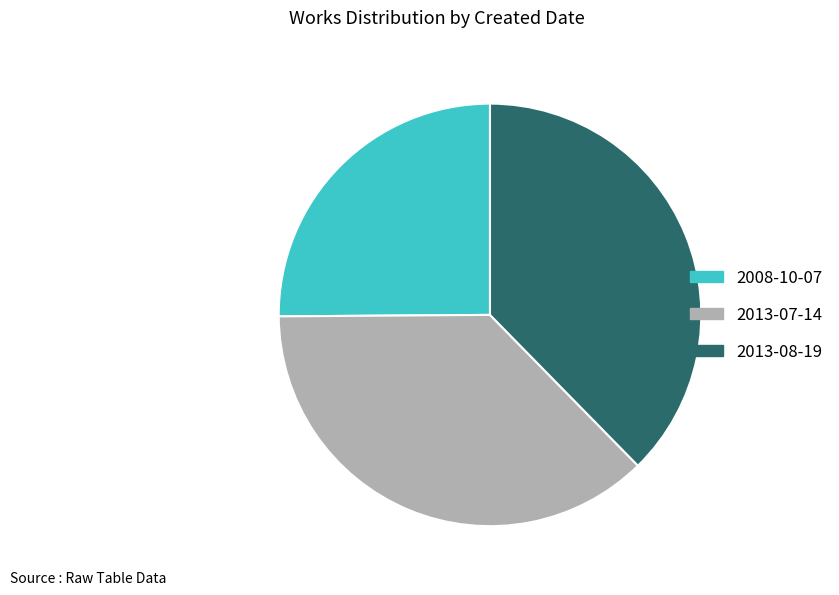

Count the number of slices in the pie.

3